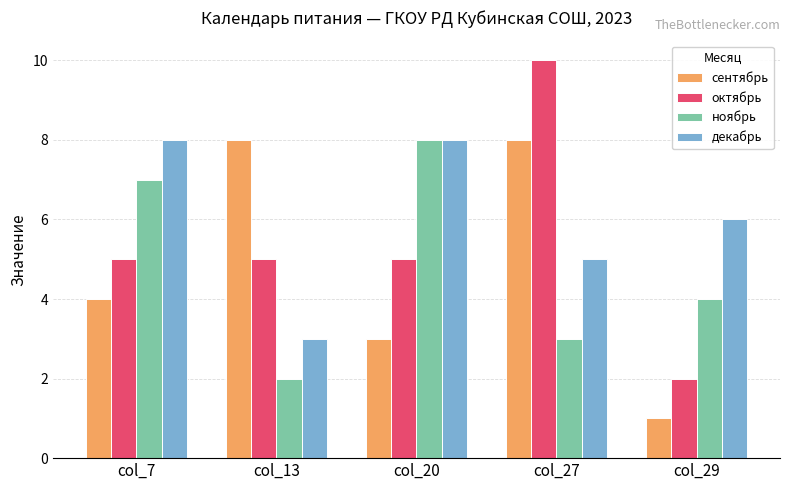

Between col_13 and col_29, which series saw the biggest shift?

сентябрь